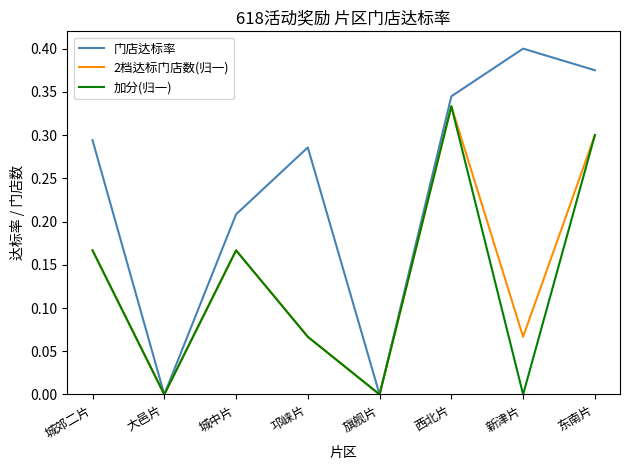

At which category does 门店达标率 reach its first local valley?

大邑片